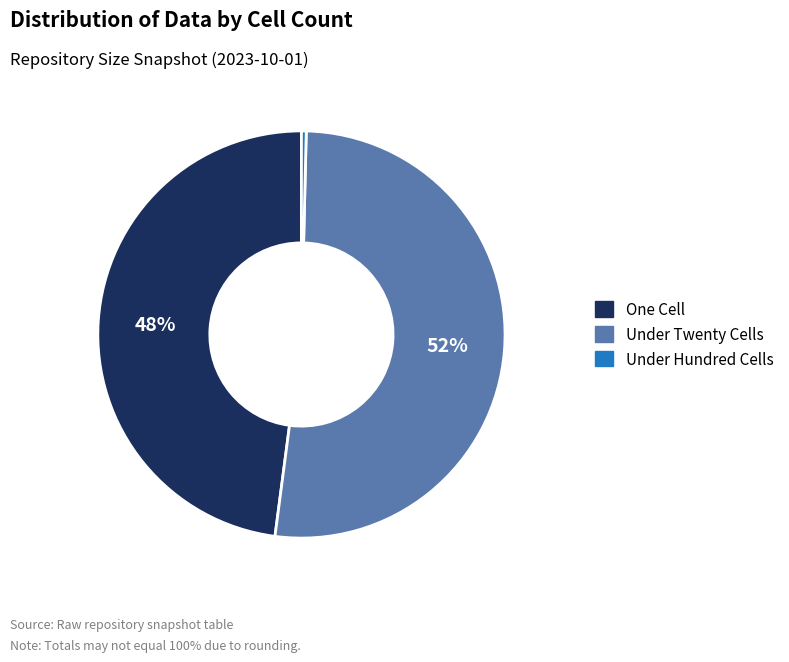

Is there any slice that represents more than half of the pie?

Yes